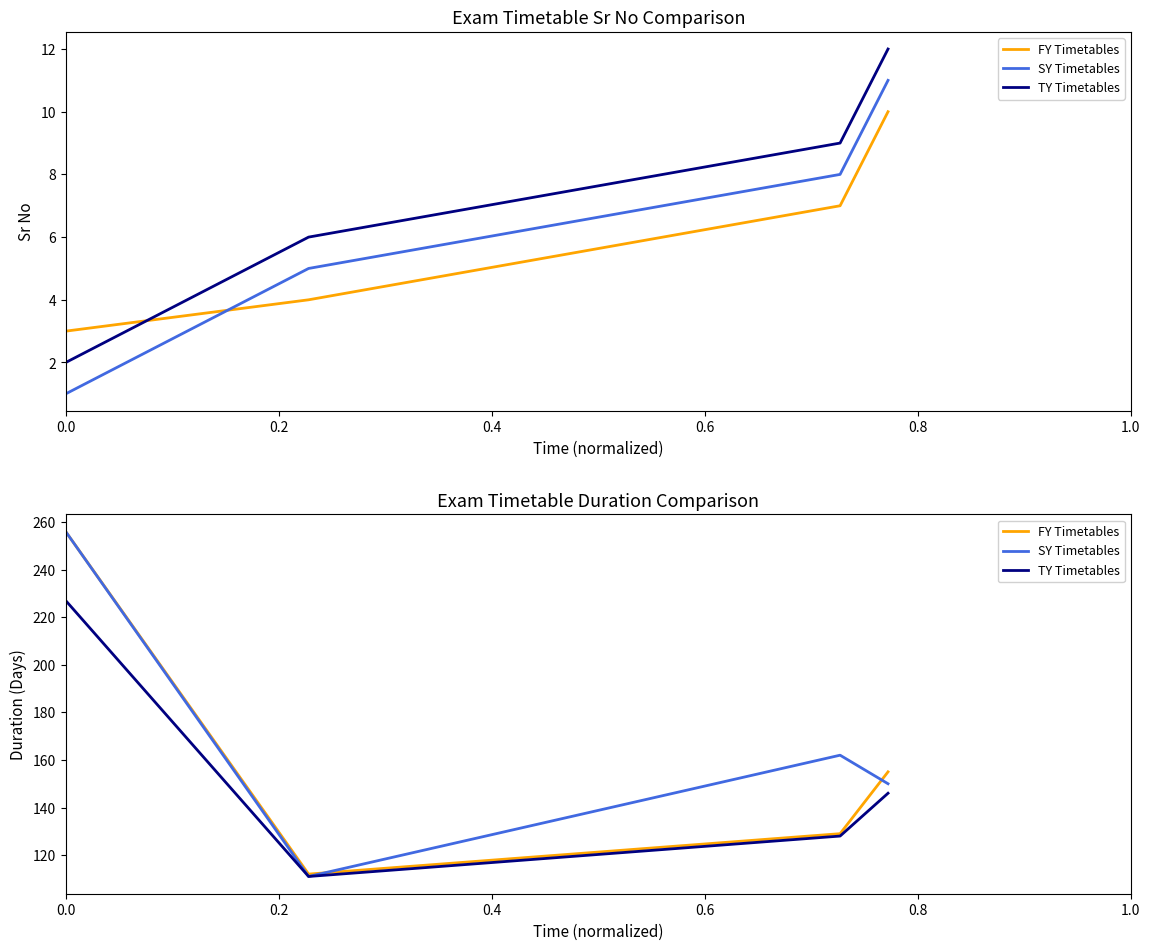

True or false: SY Timetables and TY Timetables intersect in this chart.

False